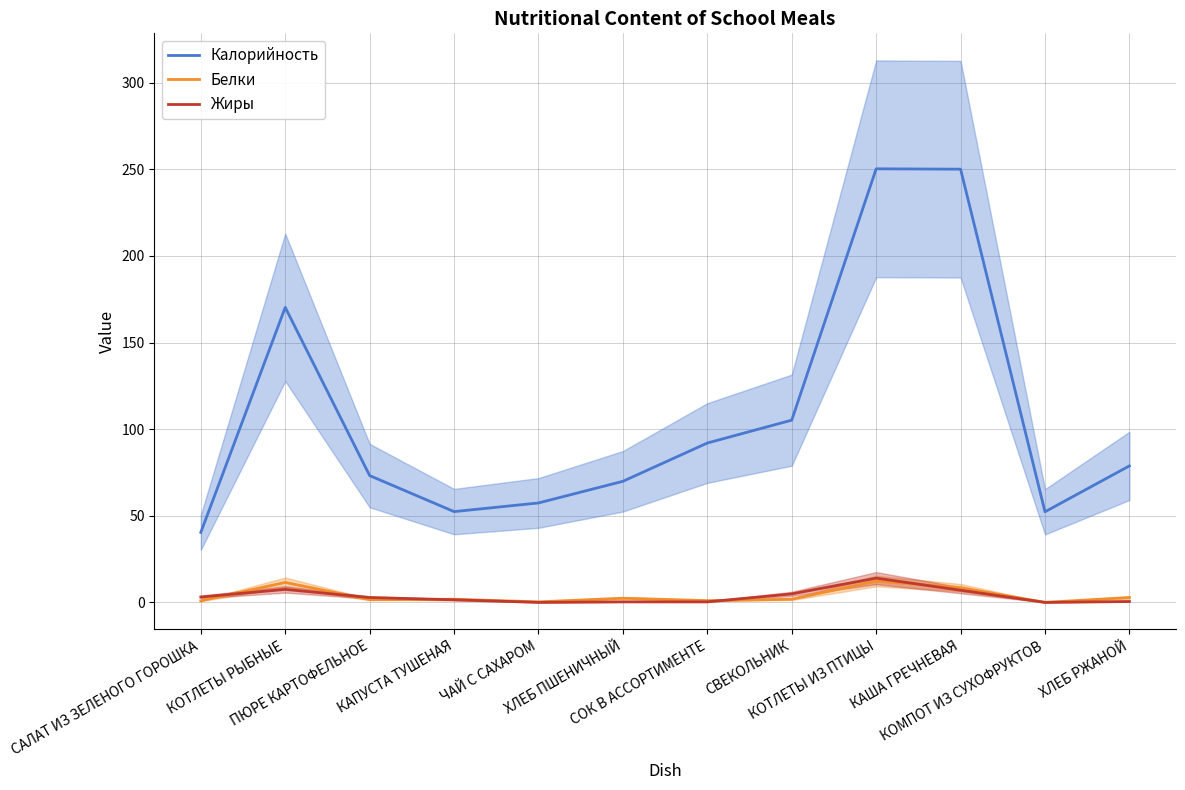

Which series has the largest range (max minus min)?

Калорийность